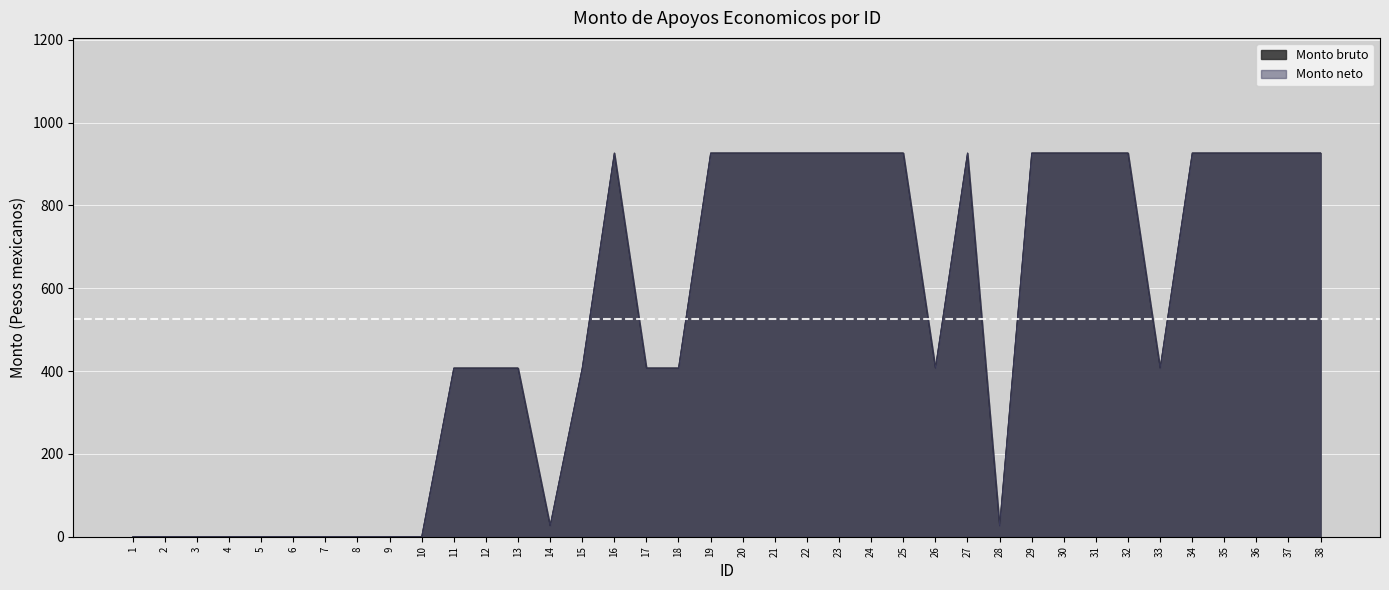

Does the chart display data point markers on the line(s)?

No